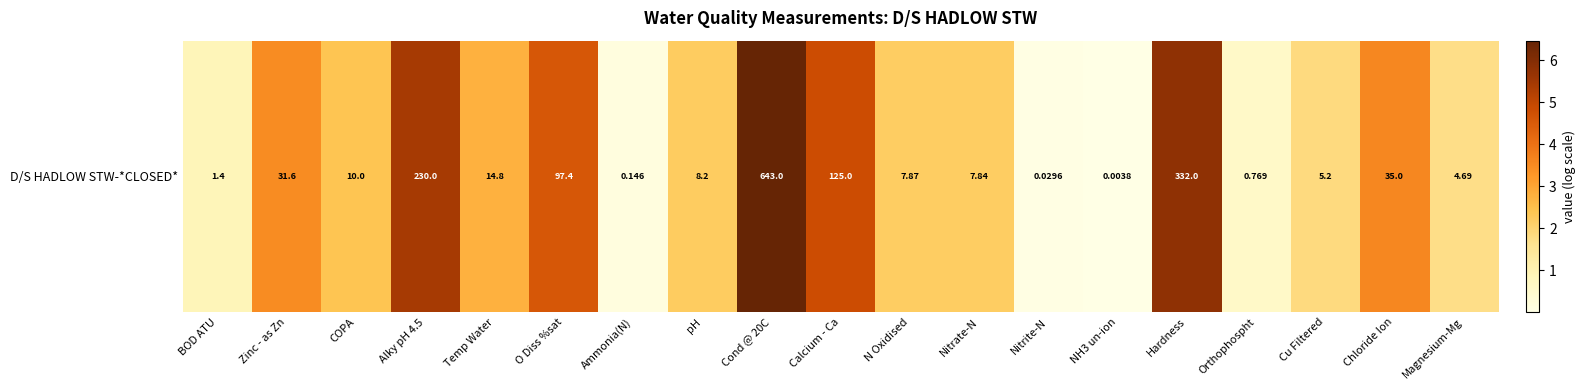

What is the greatest value displayed?

6.5